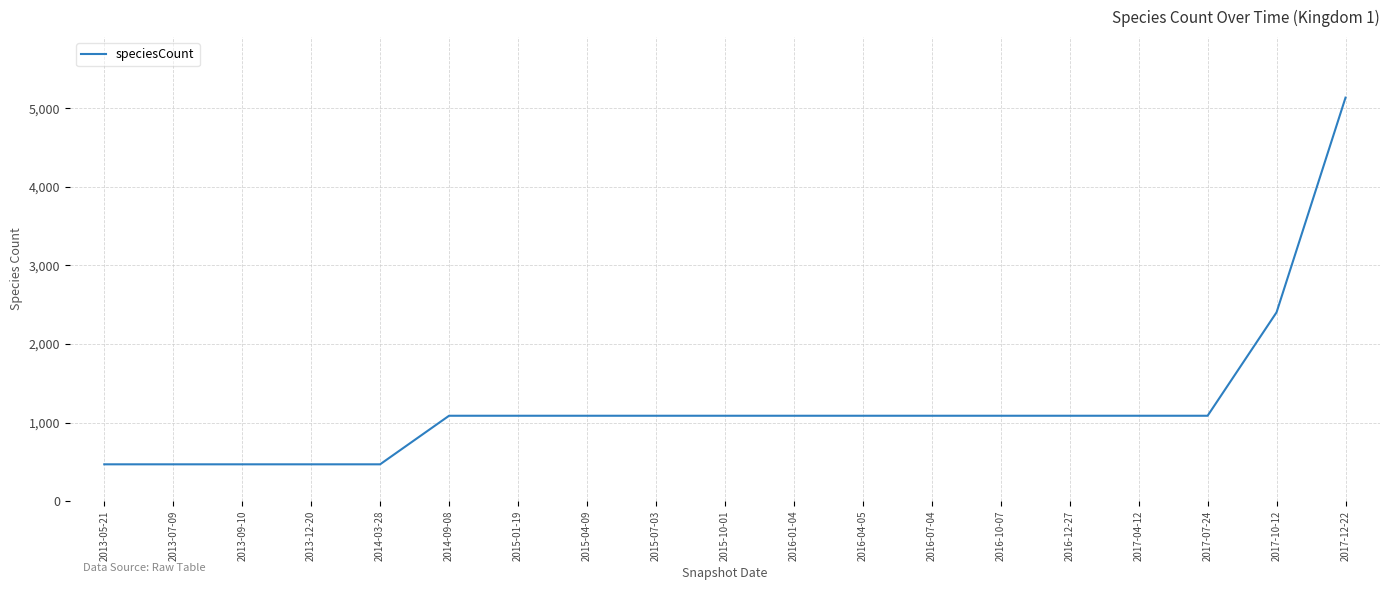

Is this an area chart (filled region under the line)?

No